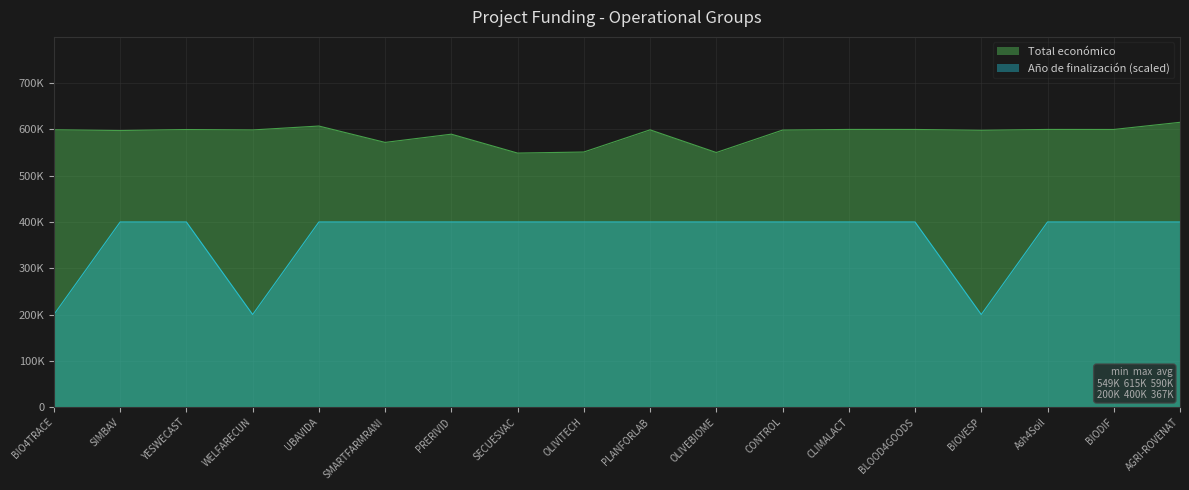

Which series has the largest total across all categories?

Total económico